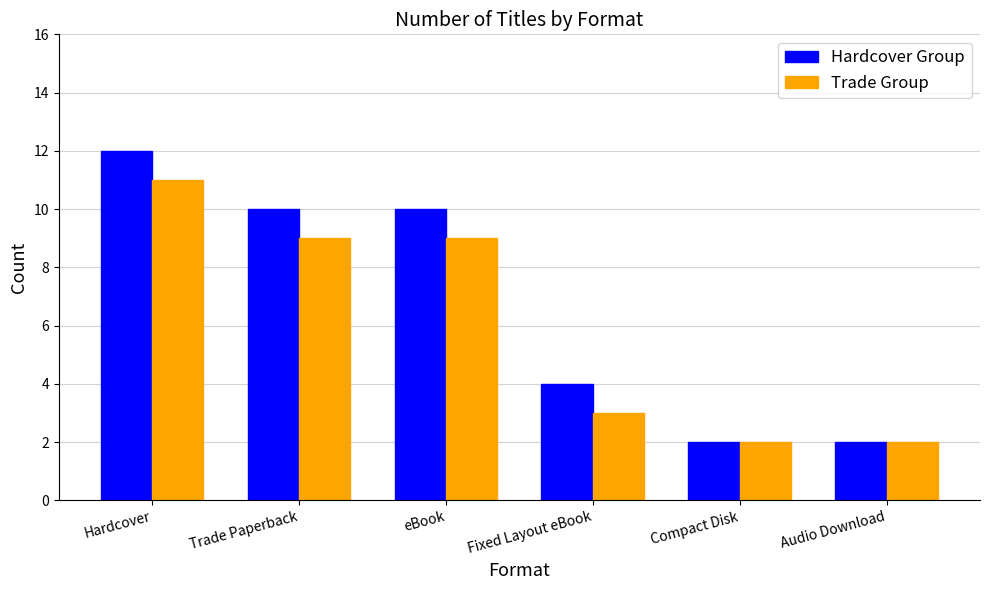

What is the minimum value for Trade Group?

2